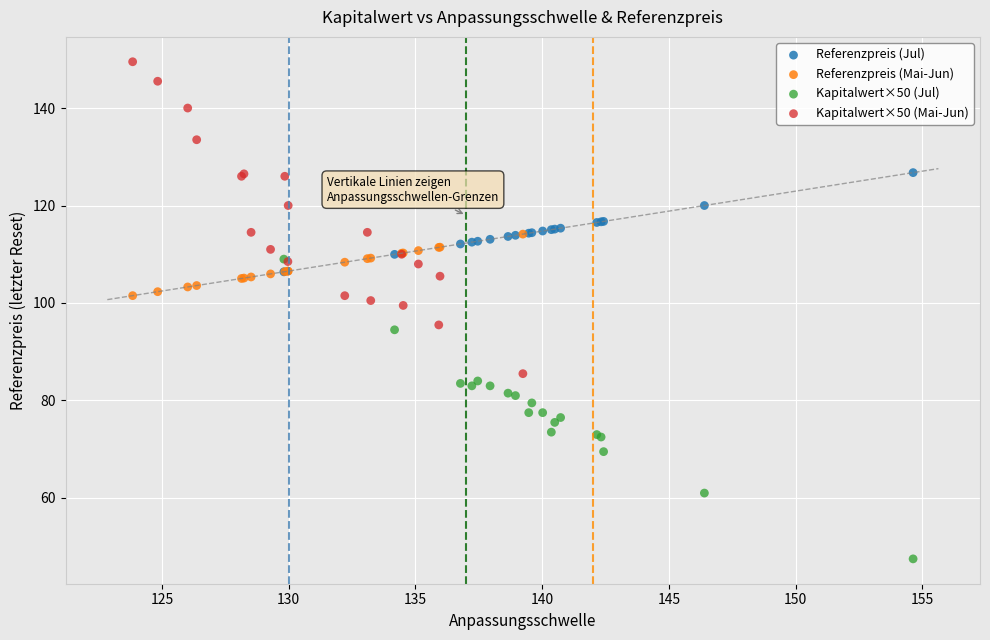

Which series reaches the minimum Y coordinate?

Kapitalwert×50 (Jul)